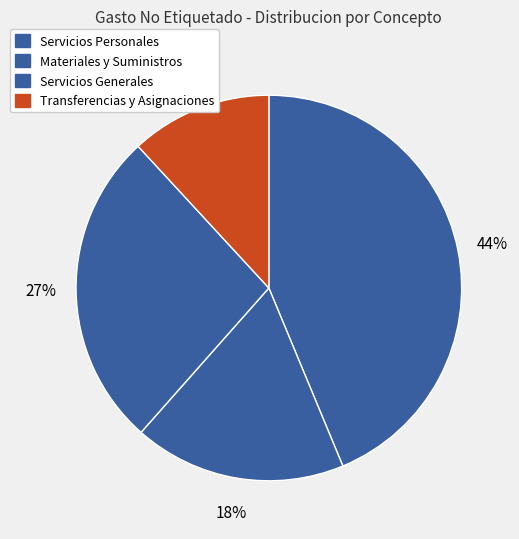

What is the ratio of the value at Transferencias y Asignaciones to the value at Materiales y Suministros?

0.7